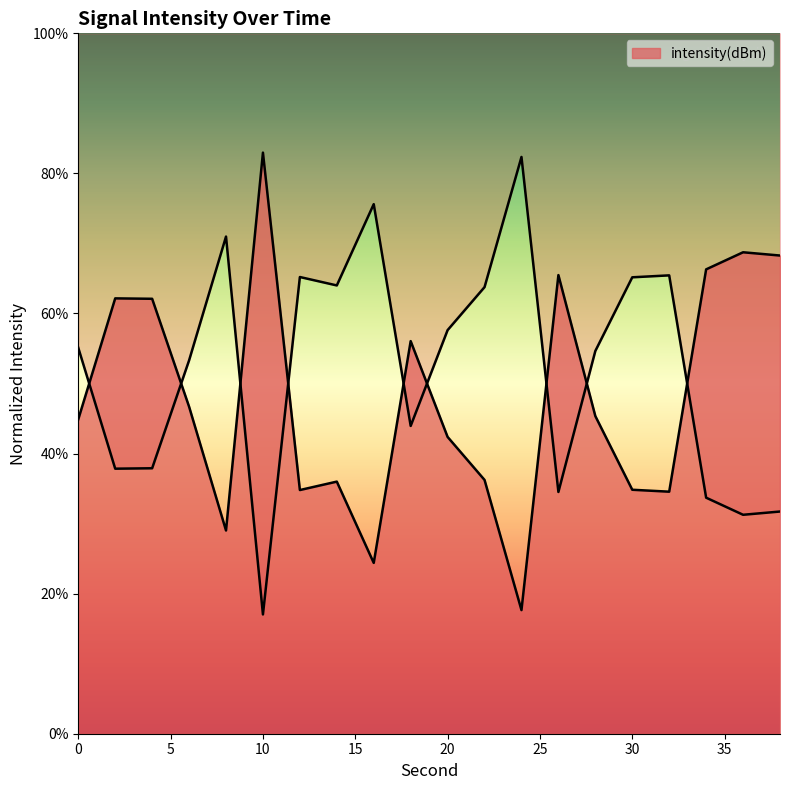

How many values exceed 45?

10